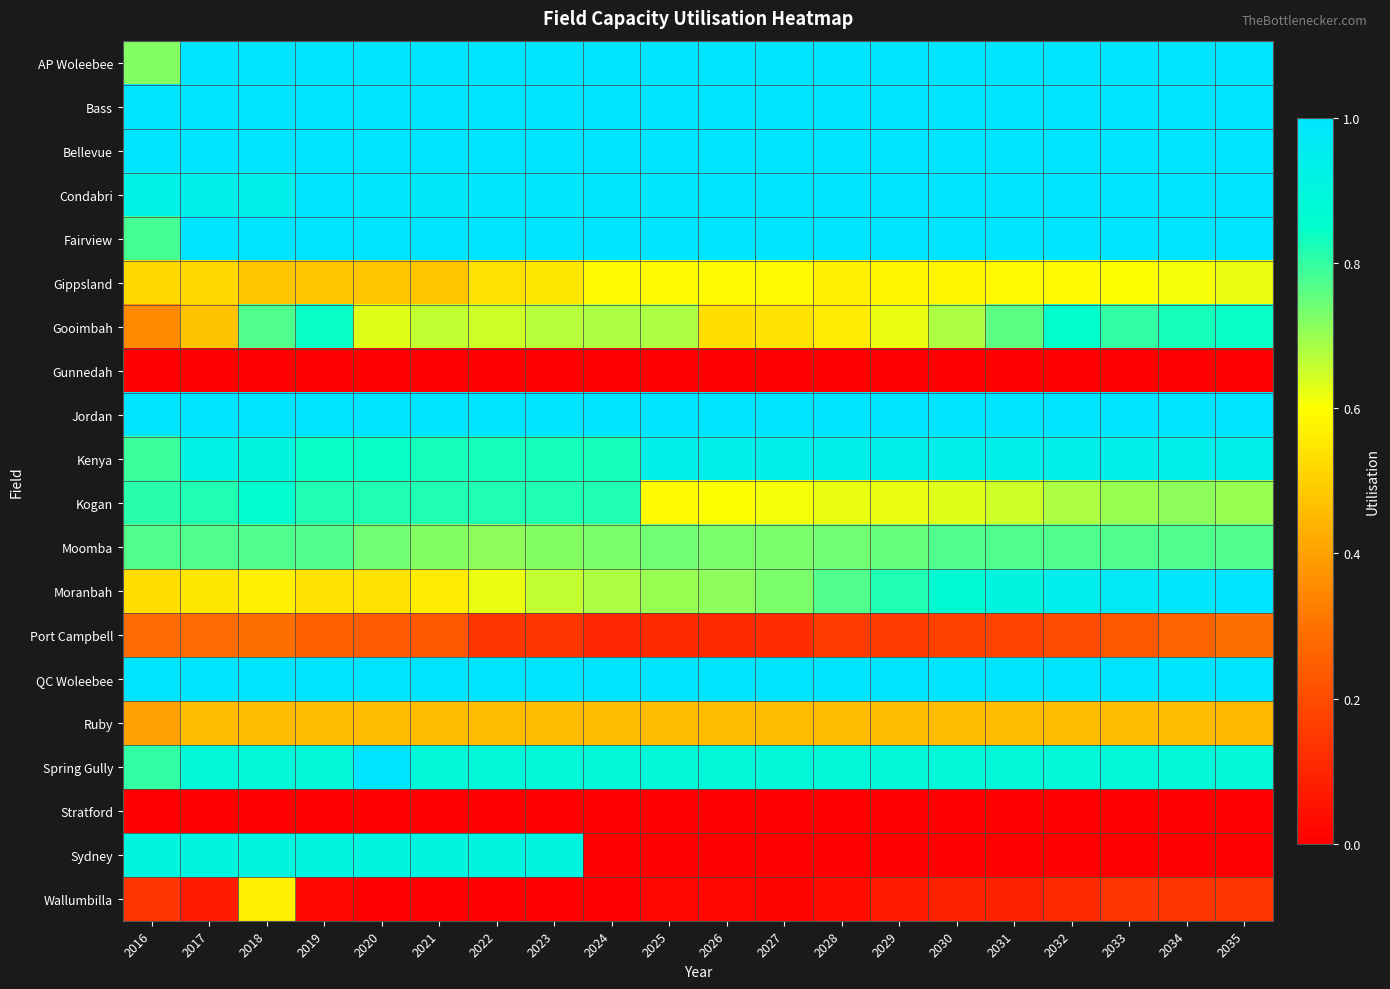

At which category is the sum across all series the highest?

2018